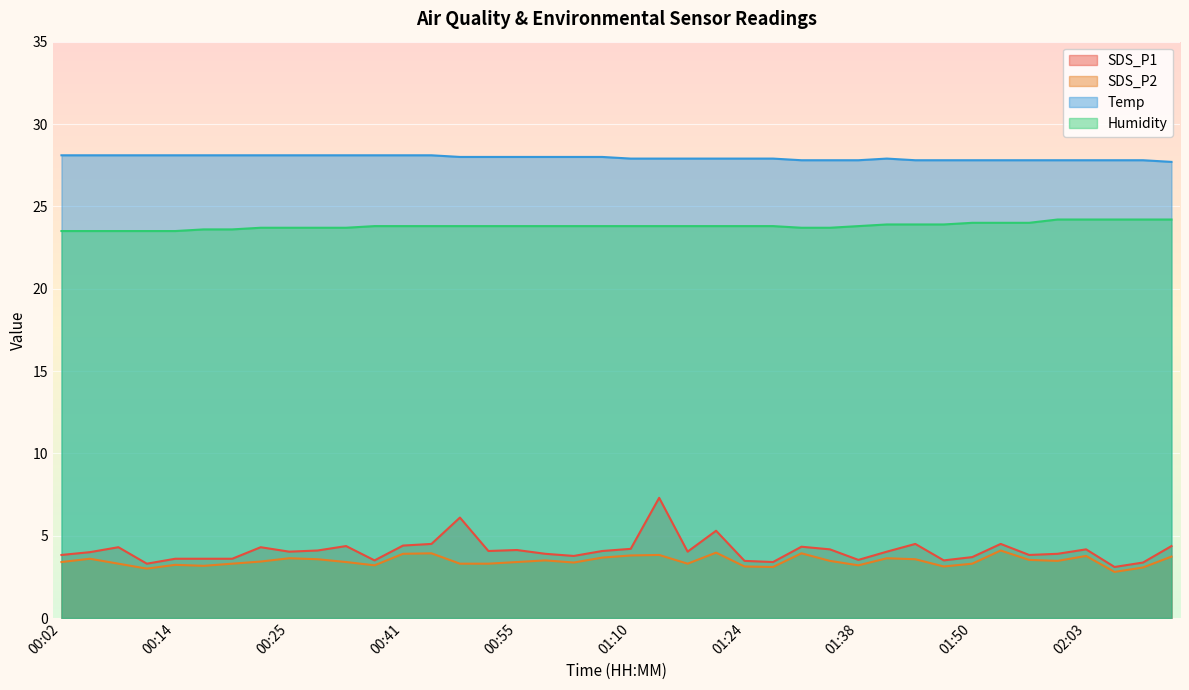

Reading left to right, extract all data points from this chart.

SDS_P1: 3.8	4.0	4.3	3.3	3.6	3.6	3.6	4.3	4.0	4.1	4.4	3.5	4.4	4.5	6.1	4.1	4.1	3.9	3.8	4.1	4.2	7.3	4.0	5.3	3.5	3.4	4.3	4.2	3.5	4.0	4.5	3.5	3.7	4.5	3.8	3.9	4.2	3.1	3.4	4.4
SDS_P2: 3.4	3.6	3.3	3.0	3.2	3.2	3.3	3.4	3.6	3.6	3.4	3.2	3.9	3.9	3.3	3.3	3.4	3.5	3.4	3.7	3.8	3.8	3.3	4.0	3.1	3.1	3.9	3.5	3.2	3.6	3.6	3.1	3.3	4.1	3.5	3.5	3.8	2.8	3.1	3.7
Temp: 28.1	28.1	28.1	28.1	28.1	28.1	28.1	28.1	28.1	28.1	28.1	28.1	28.1	28.1	28.0	28.0	28.0	28.0	28.0	28.0	27.9	27.9	27.9	27.9	27.9	27.9	27.8	27.8	27.8	27.9	27.8	27.8	27.8	27.8	27.8	27.8	27.8	27.8	27.8	27.7
Humidity: 23.5	23.5	23.5	23.5	23.5	23.6	23.6	23.7	23.7	23.7	23.7	23.8	23.8	23.8	23.8	23.8	23.8	23.8	23.8	23.8	23.8	23.8	23.8	23.8	23.8	23.8	23.7	23.7	23.8	23.9	23.9	23.9	24.0	24.0	24.0	24.2	24.2	24.2	24.2	24.2